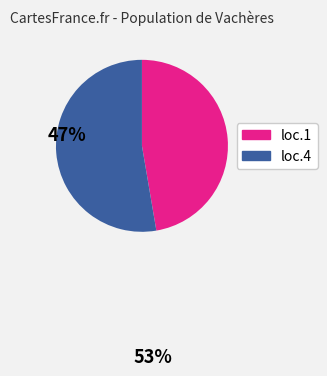

Is there a majority slice in this chart?

Yes